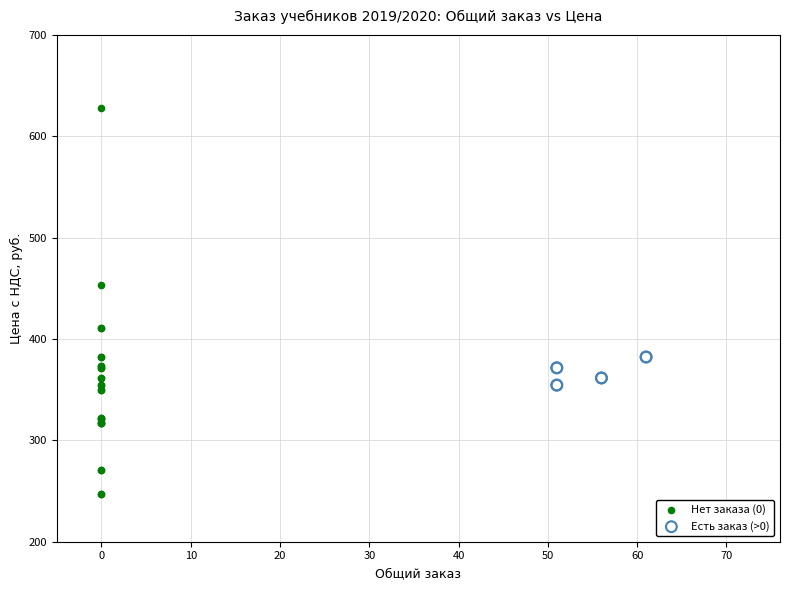

Which series has the largest Y range (max minus min)?

Нет заказа (0)